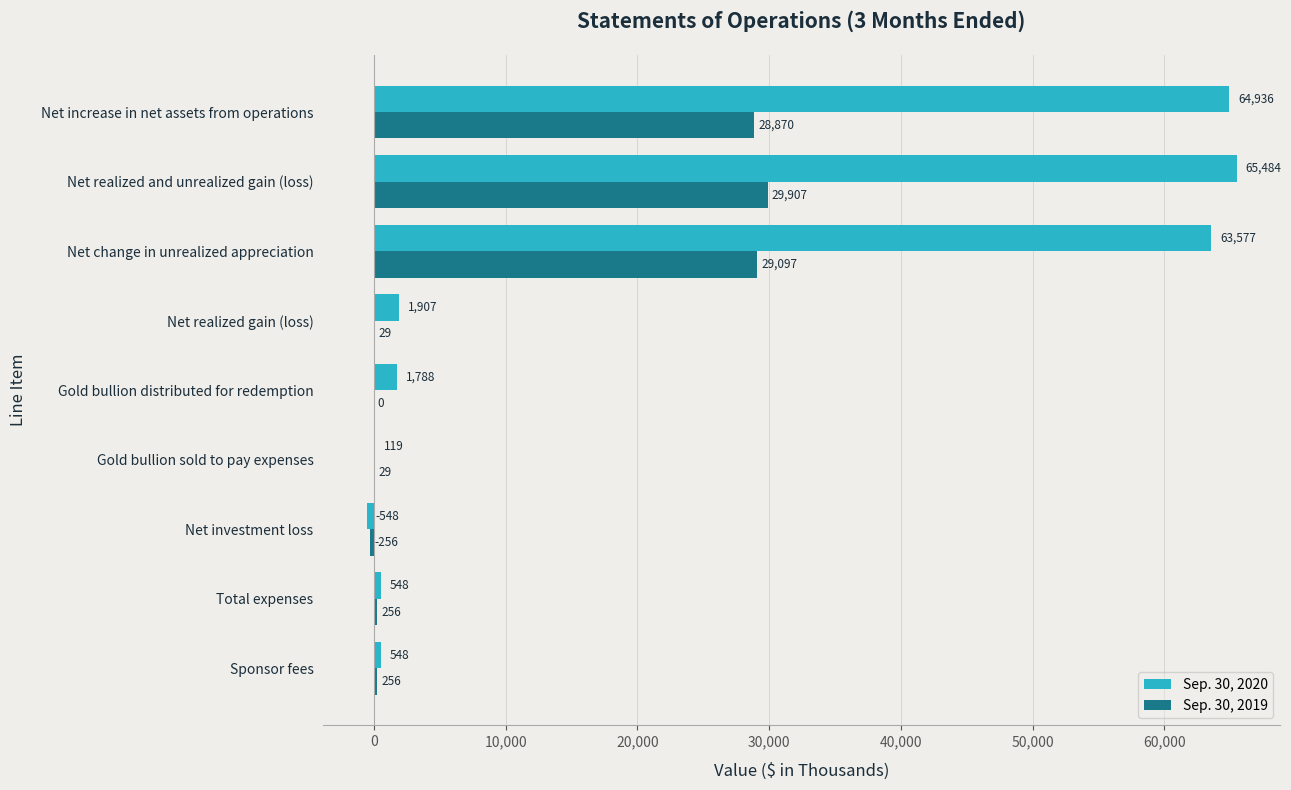

Between Total expenses and Net realized and unrealized gain (loss), which series saw the biggest shift?

Sep. 30, 2020